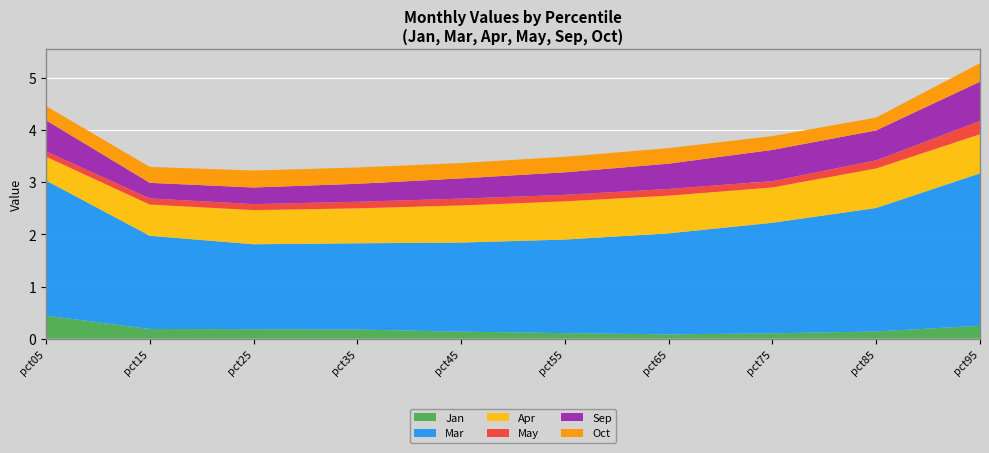

Reading left to right, extract all data points from this chart.

Jan: 0.4	0.2	0.2	0.2	0.1	0.1	0.1	0.1	0.1	0.2
Mar: 2.6	1.8	1.6	1.7	1.7	1.8	1.9	2.1	2.4	2.9
Apr: 0.5	0.6	0.7	0.7	0.7	0.7	0.7	0.7	0.8	0.7
May: 0.1	0.1	0.1	0.1	0.1	0.1	0.1	0.1	0.2	0.3
Sep: 0.6	0.3	0.3	0.3	0.4	0.4	0.5	0.6	0.6	0.8
Oct: 0.3	0.3	0.3	0.3	0.3	0.3	0.3	0.3	0.2	0.4